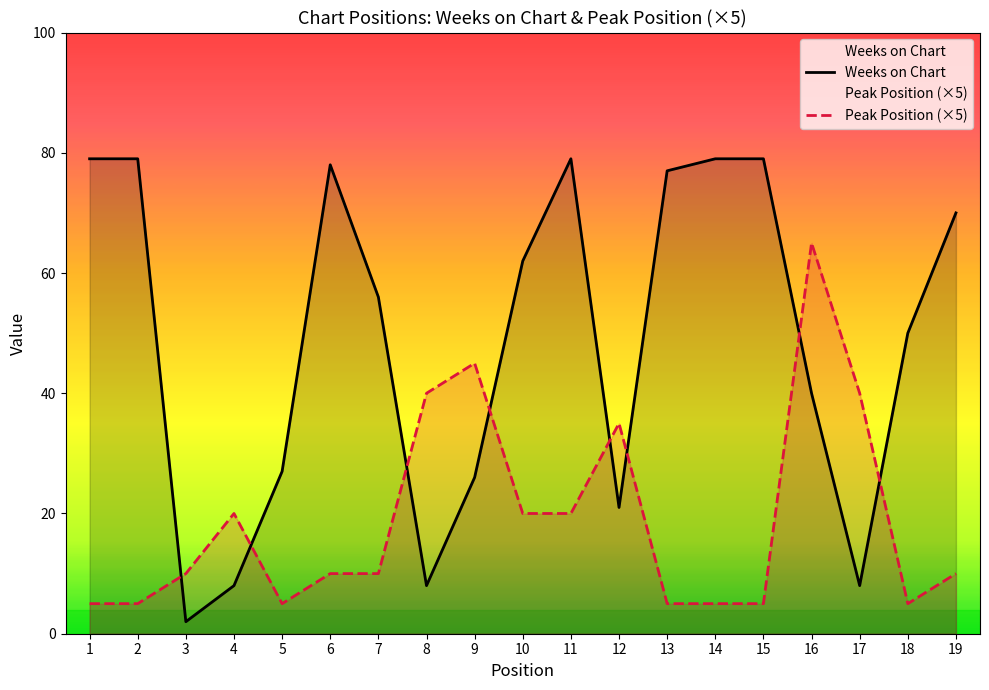

Reading left to right, list all the values displayed in this chart.

Weeks on Chart: 79	79	2	8	27	78	56	8	26	62	79	21	77	79	79	40	8	50	70
Peak Position (×5): 5	5	10	20	5	10	10	40	45	20	20	35	5	5	5	65	40	5	10